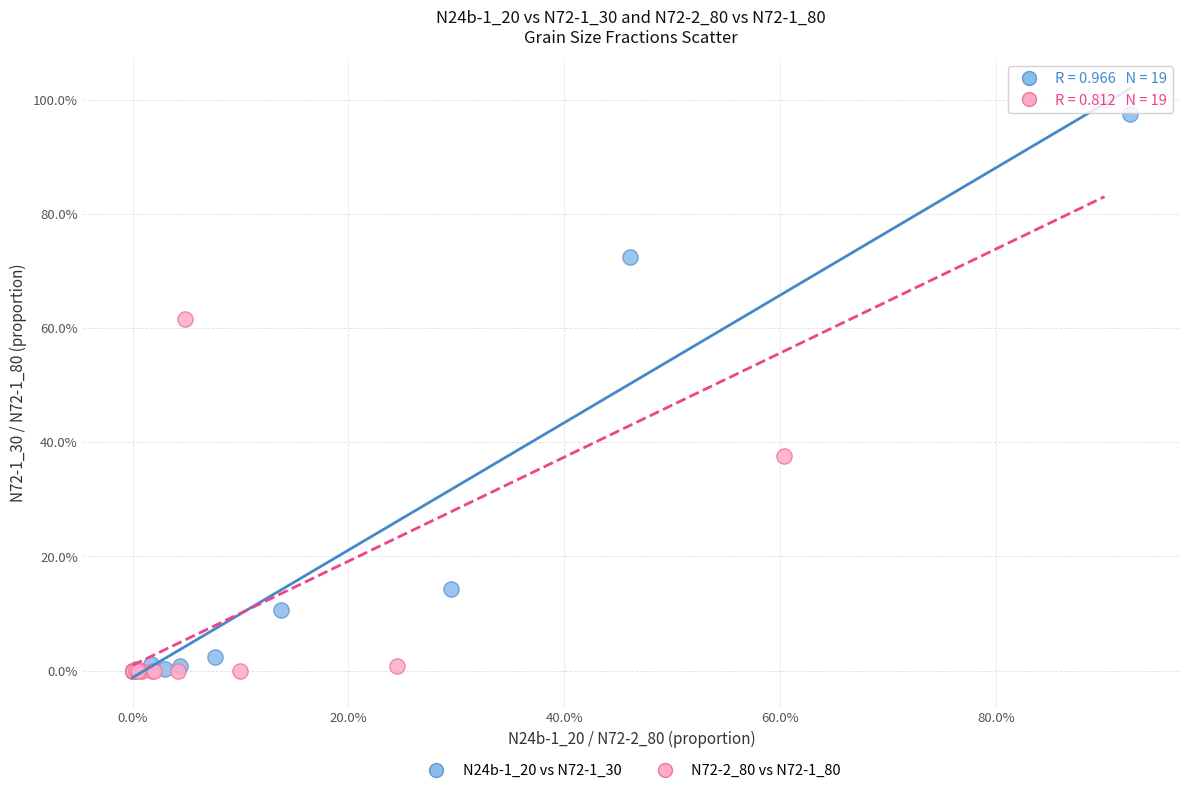

What are all the series names shown in the legend?

N24b-1_20 vs N72-1_30, N72-2_80 vs N72-1_80